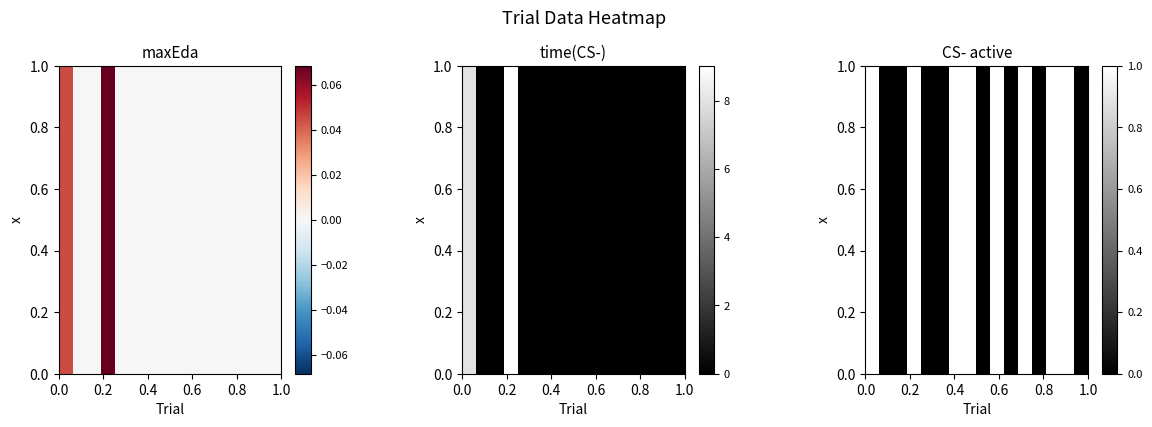

What is the difference between the maximum and minimum values?

1